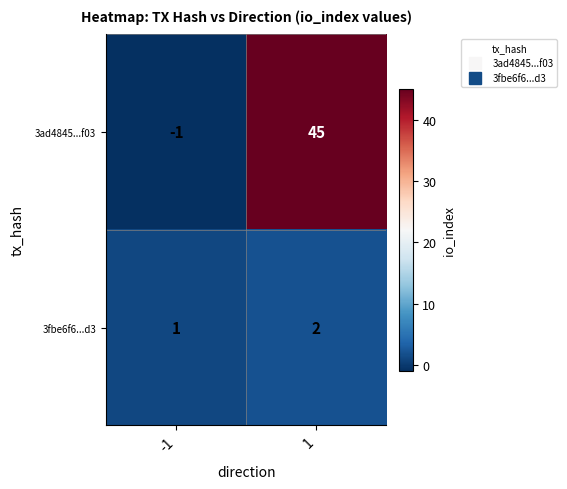

True or false: 3ad4845...f03 has a value of -1 at -1.

True